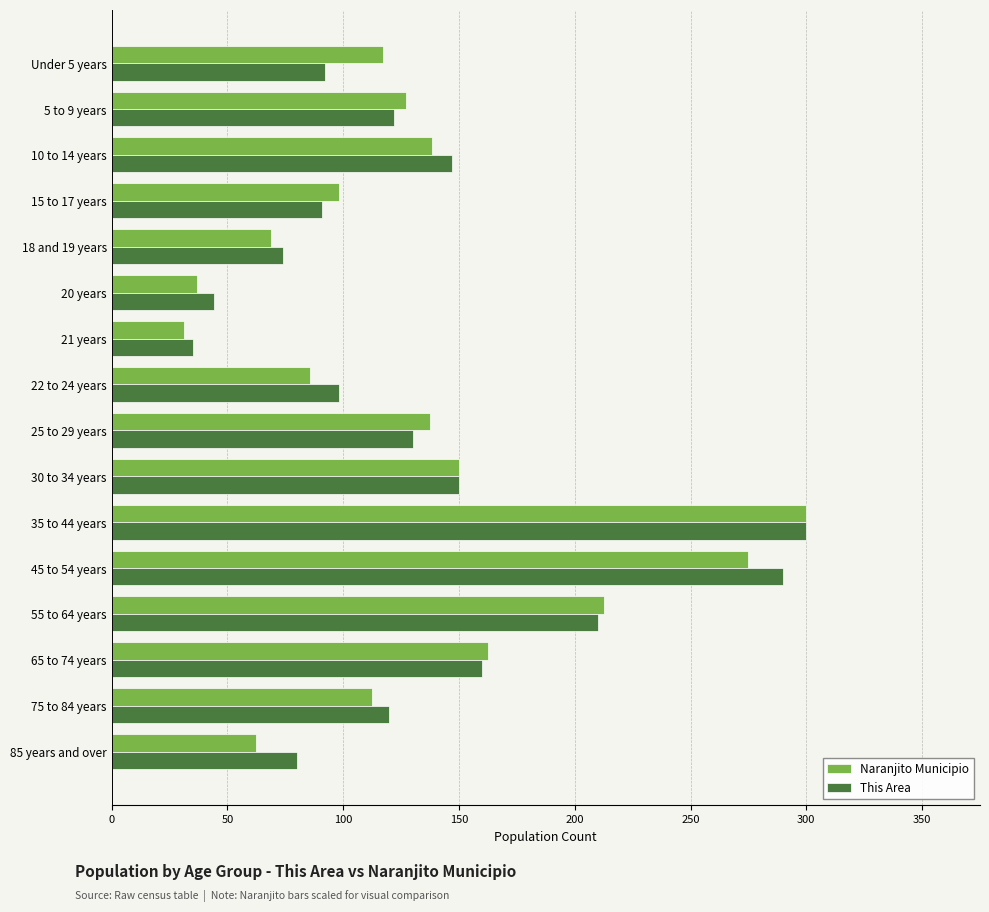

At which category is the sum across all series the highest?

35 to 44 years